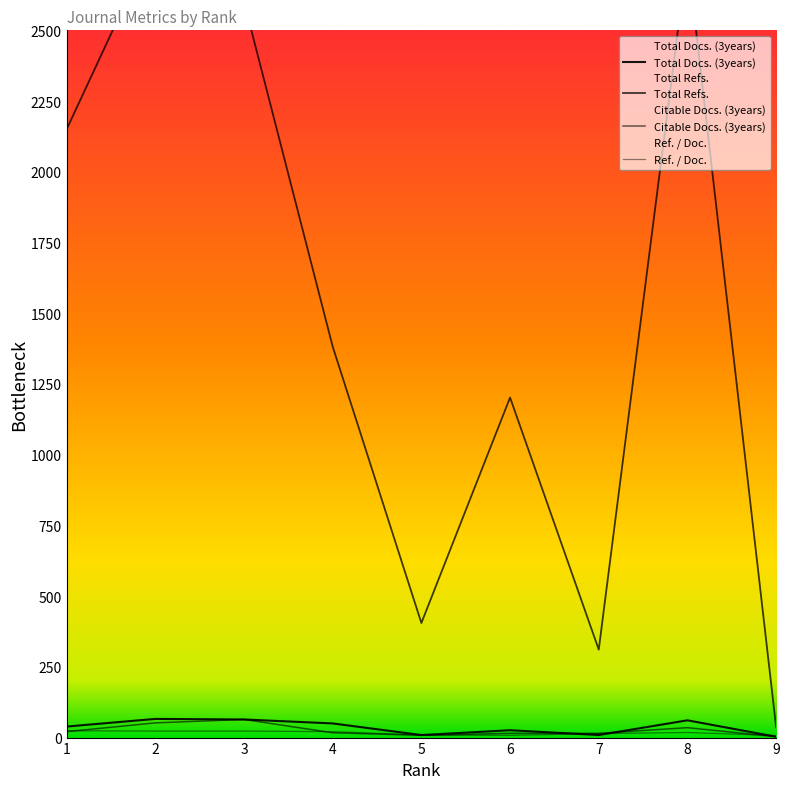

Reading left to right, list all the values displayed in this chart.

Total Docs. (3years): 39	66	64	50	9	26	9	61	3
Total Refs.: 2150	2824	2601	1382	405	1202	311	2764	37
Citable Docs. (3years): 21	52	64	17	8	15	15	35	3
Ref. / Doc.: 24	23	23	21	9	8	14	18	7